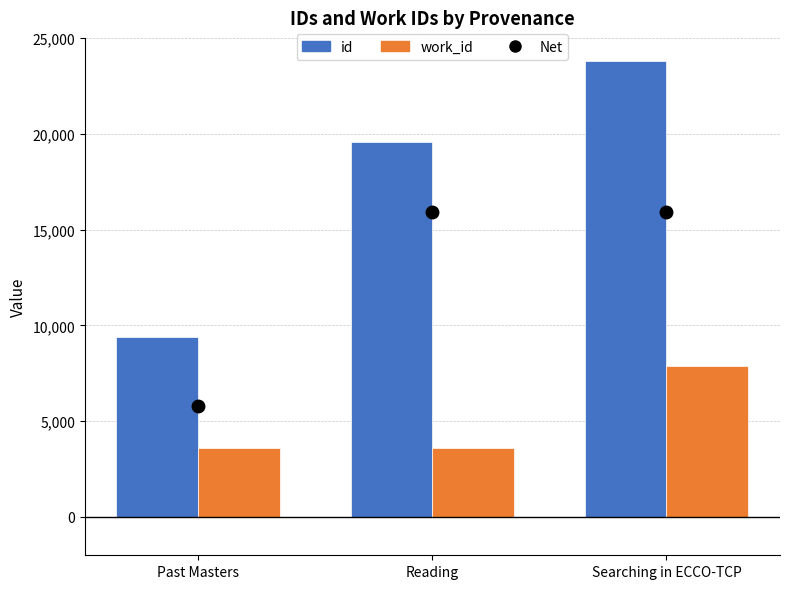

Which series changed the most between Past Masters and Reading?

id